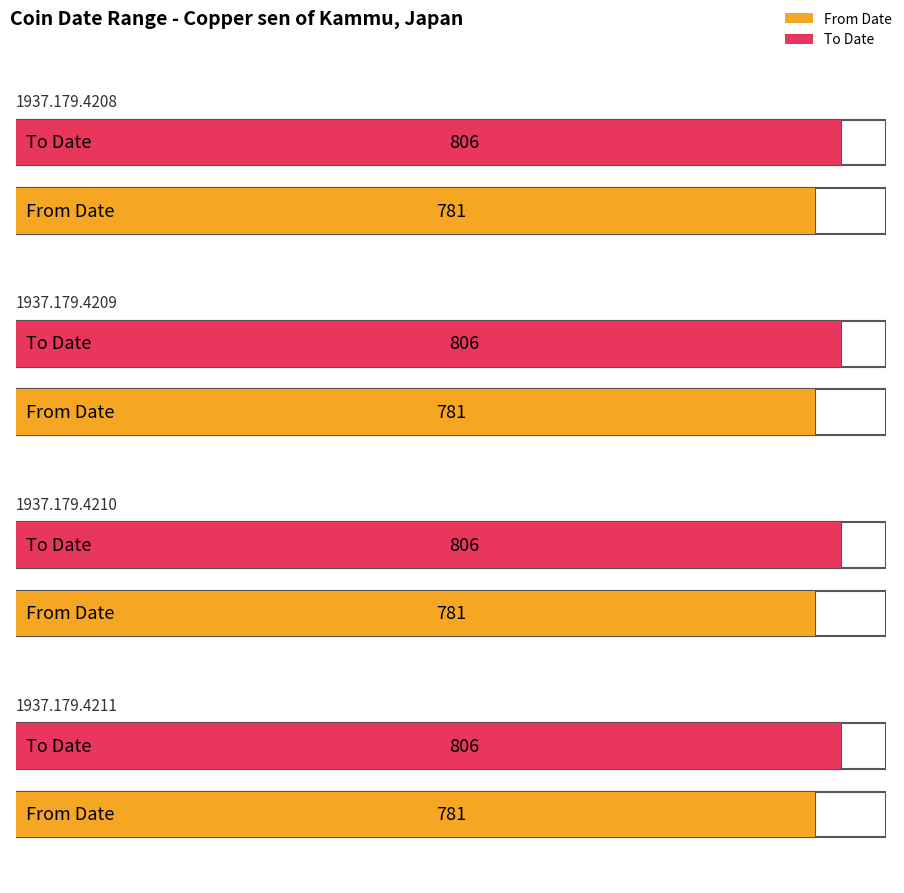

Between 1937.179.4211 and 1937.179.4209, which is larger?

1937.179.4211